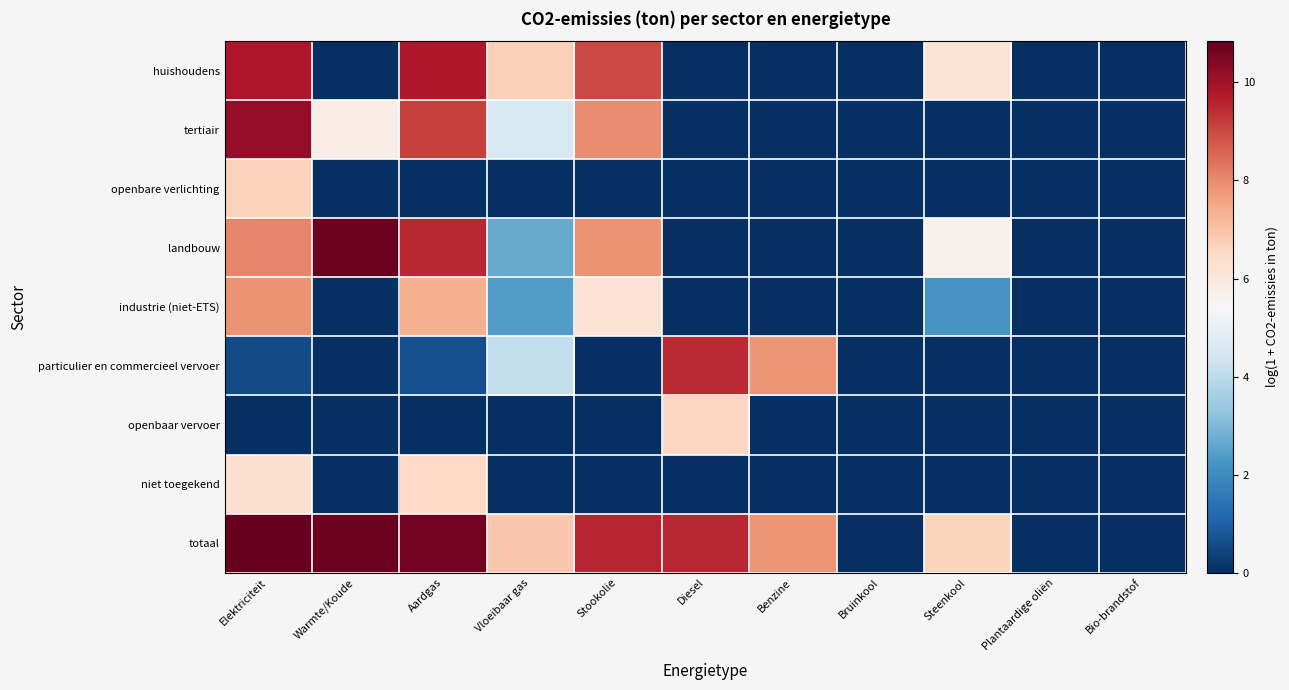

Which label corresponds to the largest value in the chart?

Elektriciteit